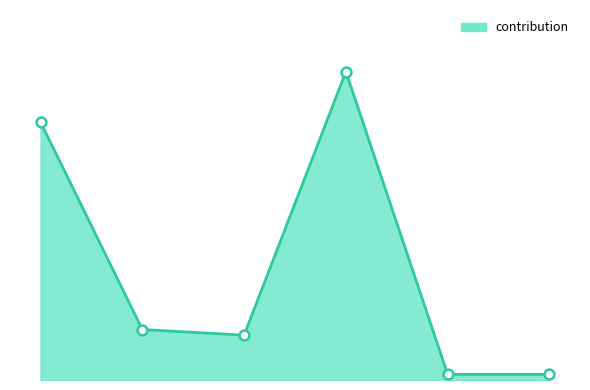

What is the ratio of the value at 0 to the value at 1?

5.1